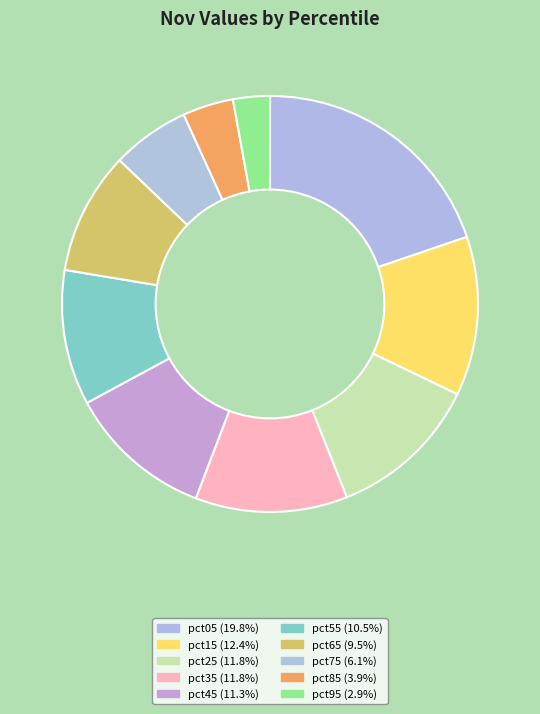

How many segments does this pie chart have?

10